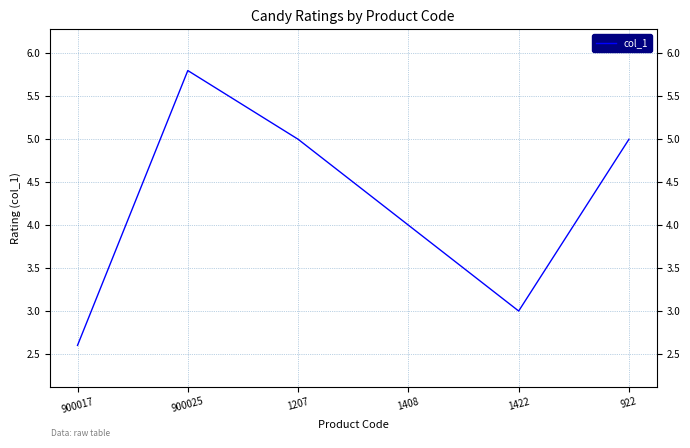

What position from the left is 900017?

1